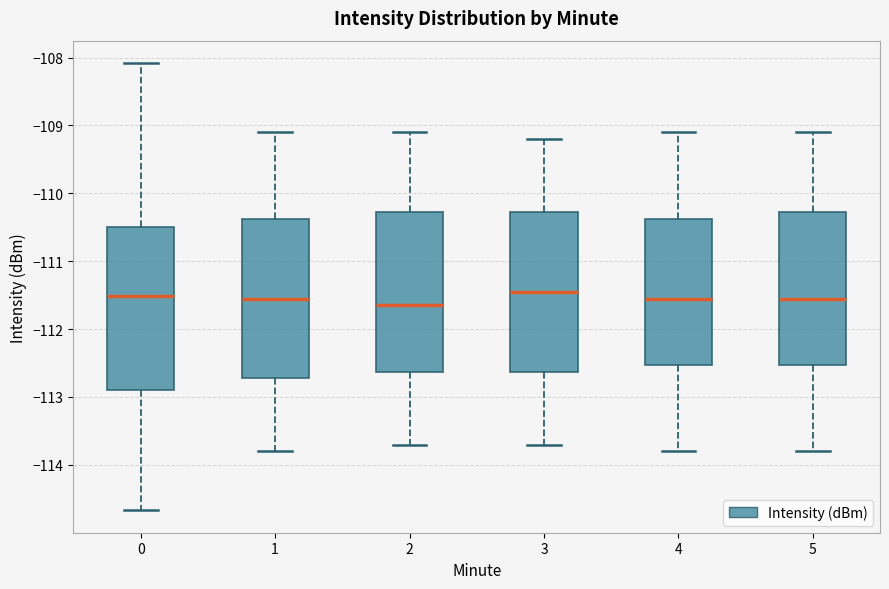

Reading left to right, read every box against the y-axis: the position of its median line, the range the box covers, and the ends of its whiskers. The values are not printed on the chart, so give them approximately, as read against the axis.

0: median -111.5, box -112.9 to -110.5, whiskers -114.7 to -108.1
1: median -111.5, box -112.7 to -110.4, whiskers -113.8 to -109.1
2: median -111.6, box -112.6 to -110.3, whiskers -113.7 to -109.1
3: median -111.4, box -112.6 to -110.3, whiskers -113.7 to -109.2
4: median -111.5, box -112.5 to -110.4, whiskers -113.8 to -109.1
5: median -111.5, box -112.5 to -110.3, whiskers -113.8 to -109.1